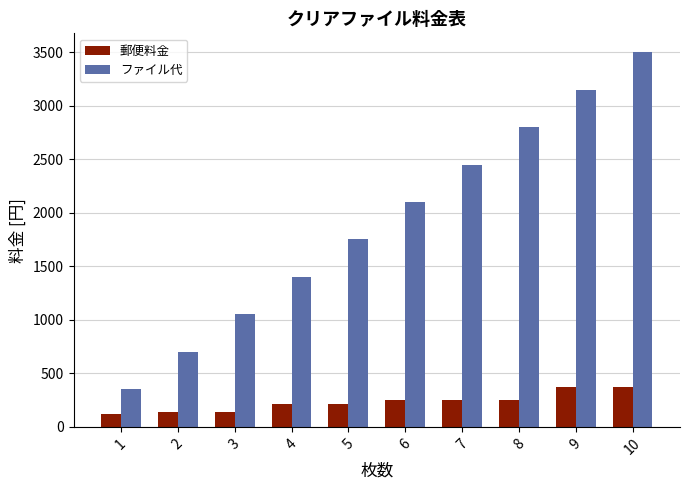

List the series in order of their overall mean, highest first.

ファイル代, 郵便料金